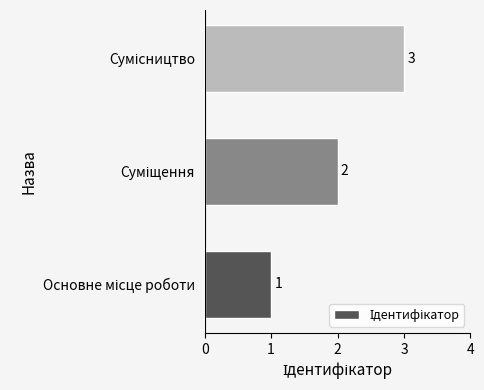

What is the greatest value displayed?

3